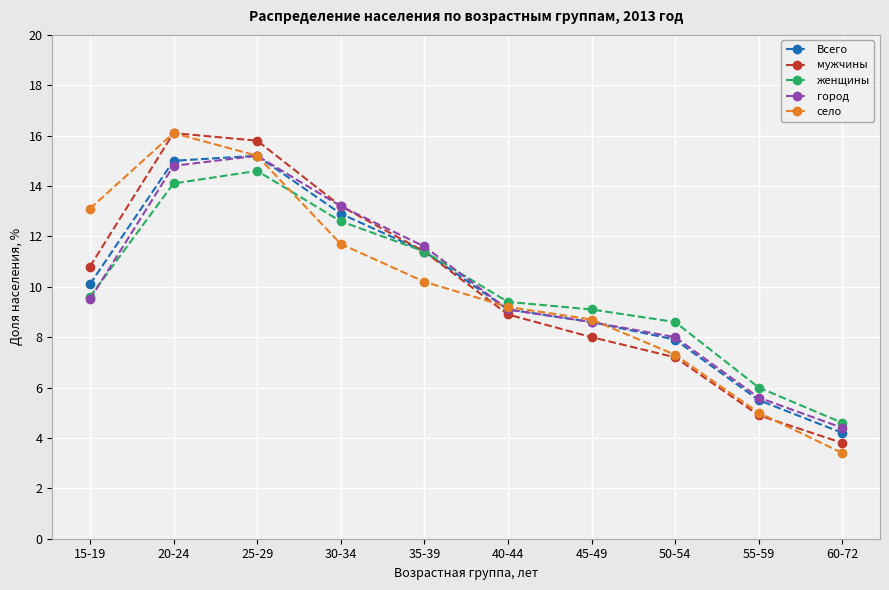

How many lines are shown in the chart?

5